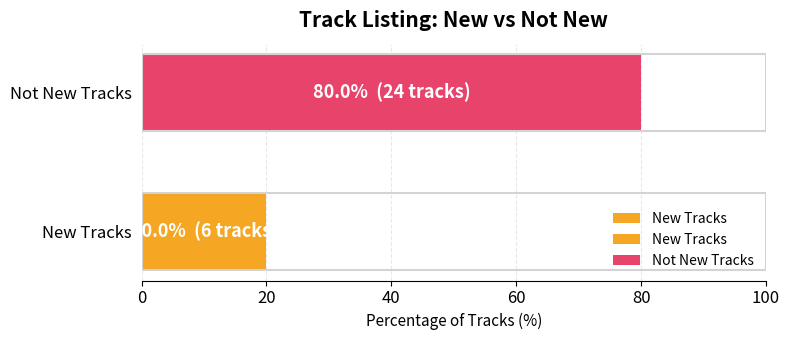

What is the difference between the values at New Tracks and Not New Tracks?

60